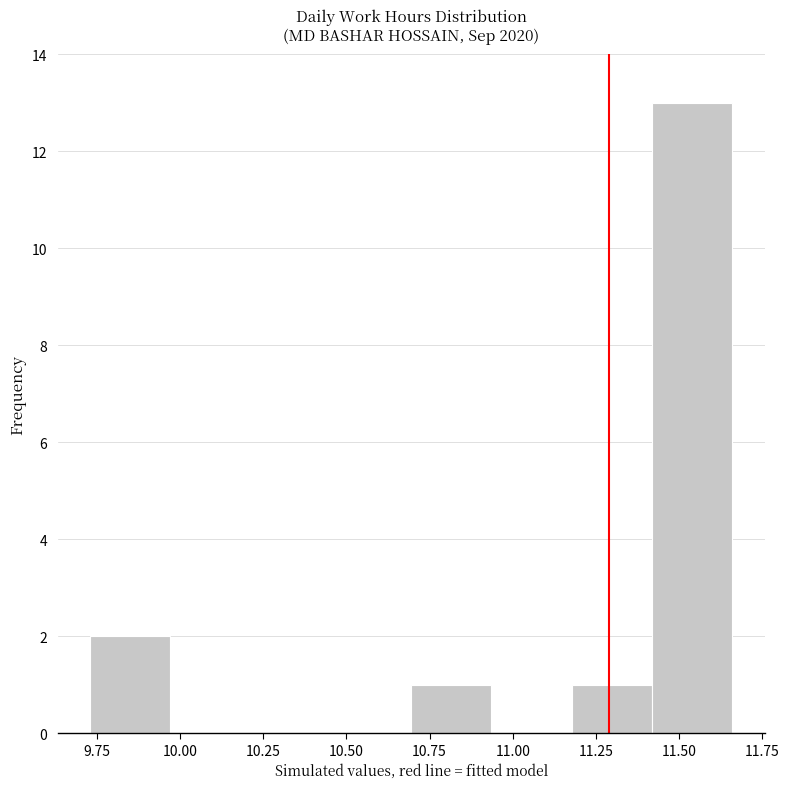

Reading left to right, transcribe this chart: for each bar, give the range it covers on the x-axis and its height. Neither the bar edges nor the heights are printed on the chart, so give them approximately, as read against the axes.

9.75 to 9.95: 2
9.95 to 10.20: 0
10.20 to 10.45: 0
10.45 to 10.70: 0
10.70 to 10.95: 1
10.95 to 11.20: 0
11.20 to 11.40: 1
11.40 to 11.65: 13